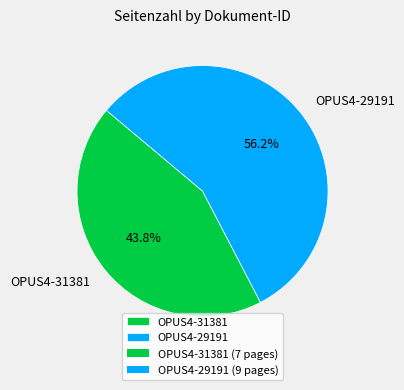

To the nearest percent, what is the combined percentage of OPUS4-31381 and OPUS4-29191?

100%